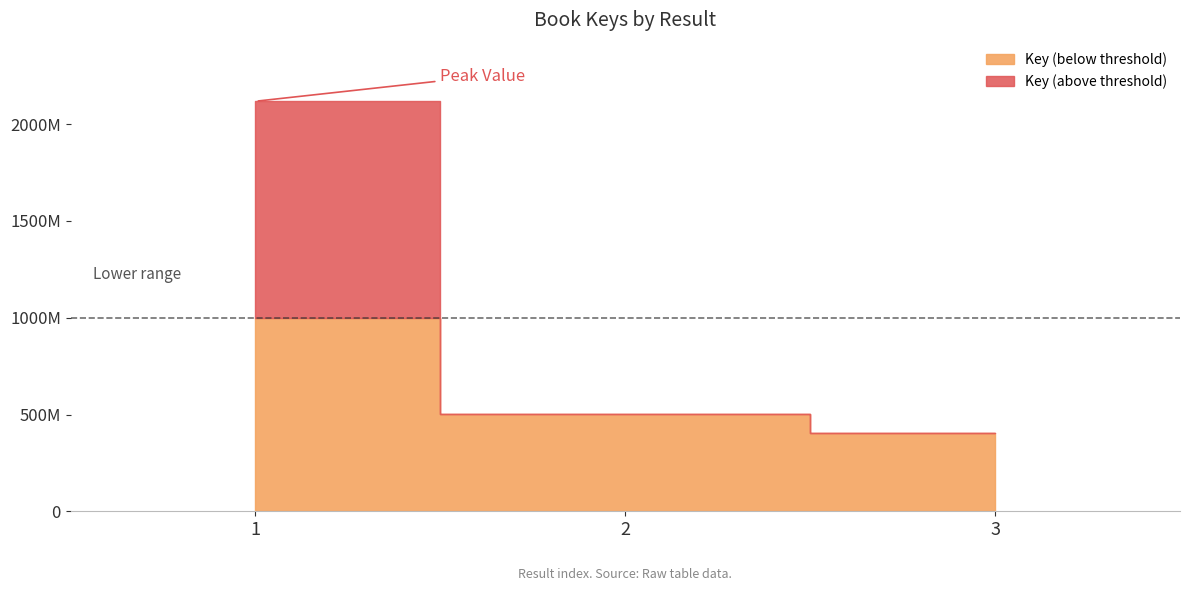

What is the maximum value shown in the chart?

2116898537